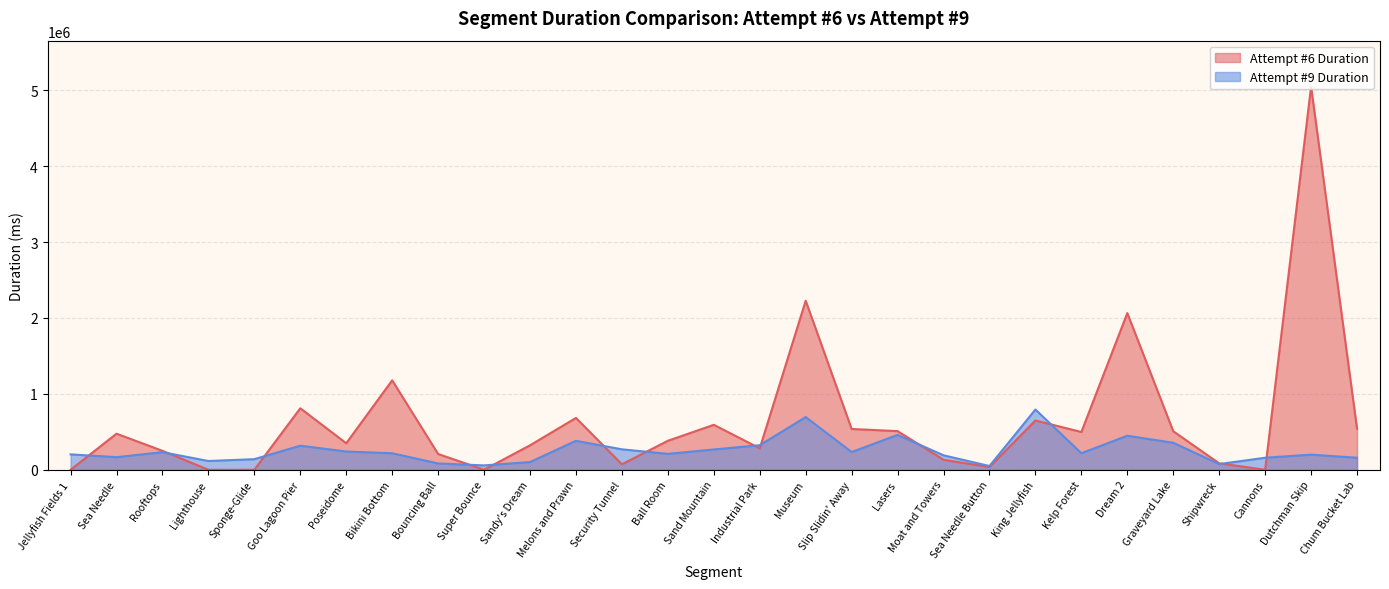

The value of Attempt #6 Duration at Bouncing Ball is 207374. True or false?

True